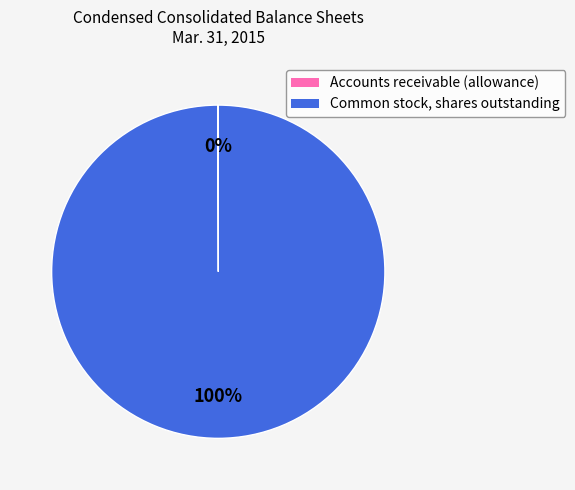

Which slice represents more than half of the pie?

Common stock, shares outstanding